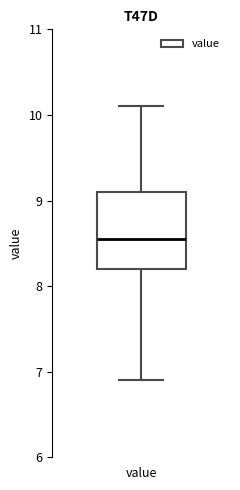

Read this box plot against the y-axis: the position of the median line, the range covered by the box, and the ends of both whiskers. The values are not printed on the chart, so give them approximately, as read against the axis.

median 8.6, box 8.2 to 9.1, whiskers 6.9 to 10.1